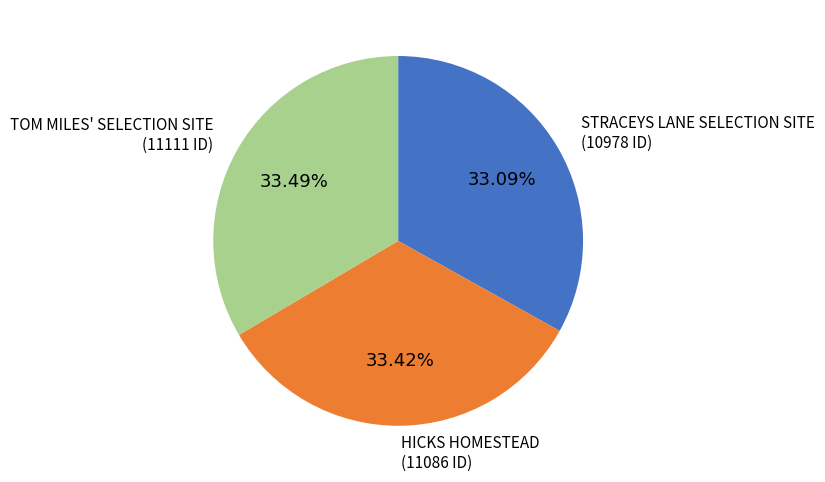

Is there any slice that represents more than half of the pie?

No